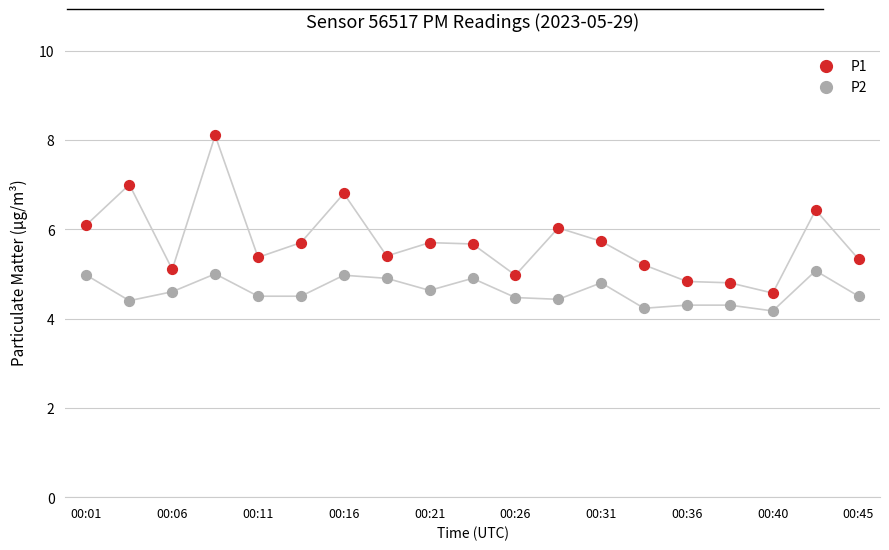

What are all the series names shown in the legend?

P1, P2